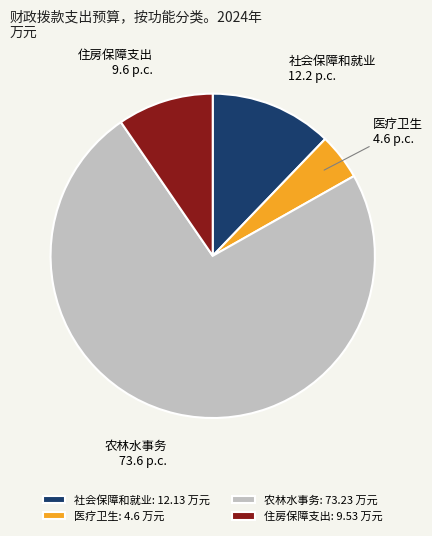

Do 住房保障支出 and 农林水事务 together represent more than half of the pie?

Yes